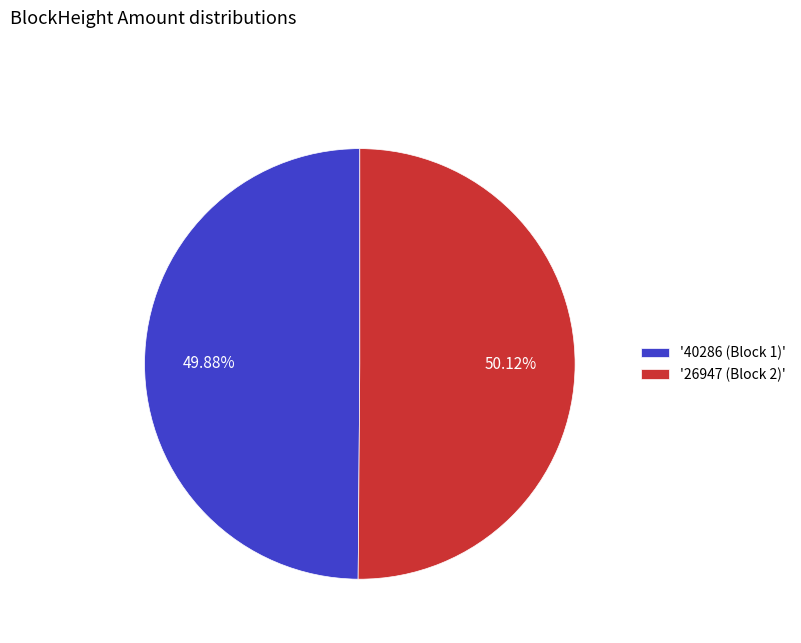

Combined, do '40286 (Block 1)' and '26947 (Block 2)' account for over 50%?

Yes